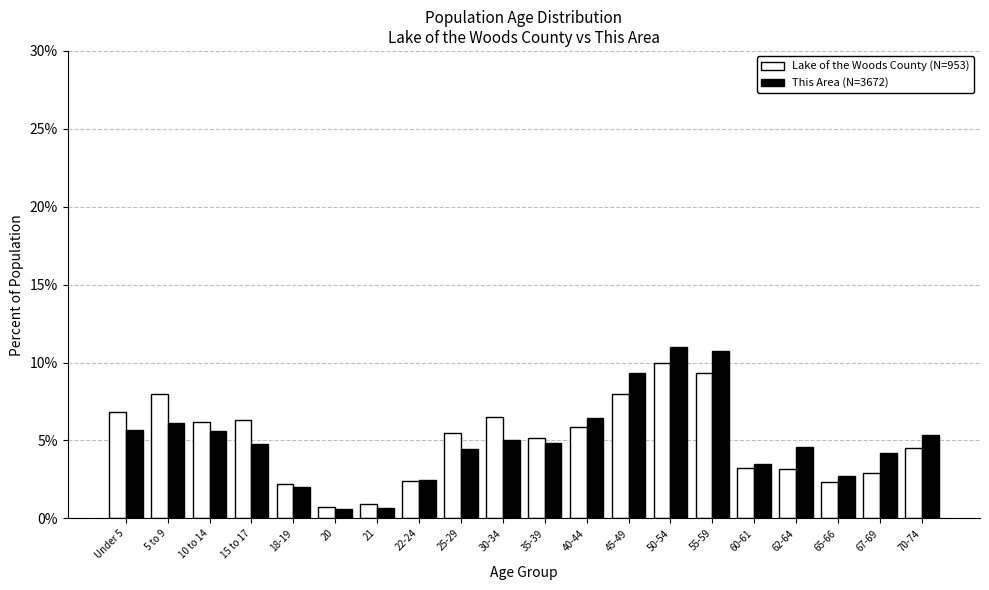

What is the difference between the second highest and minimum values in the Lake of the Woods County (N=953) series?

8.6